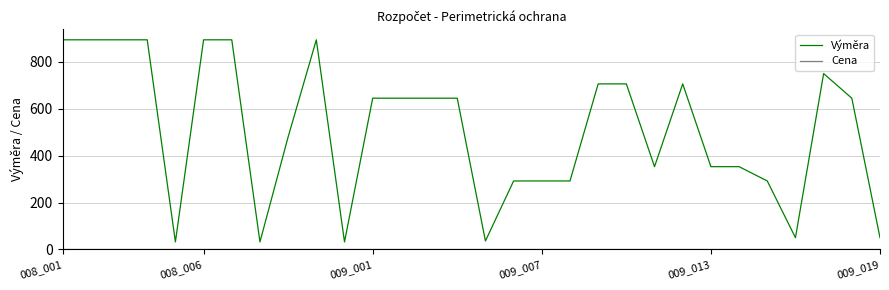

Which series has the widest spread of values?

Výměra